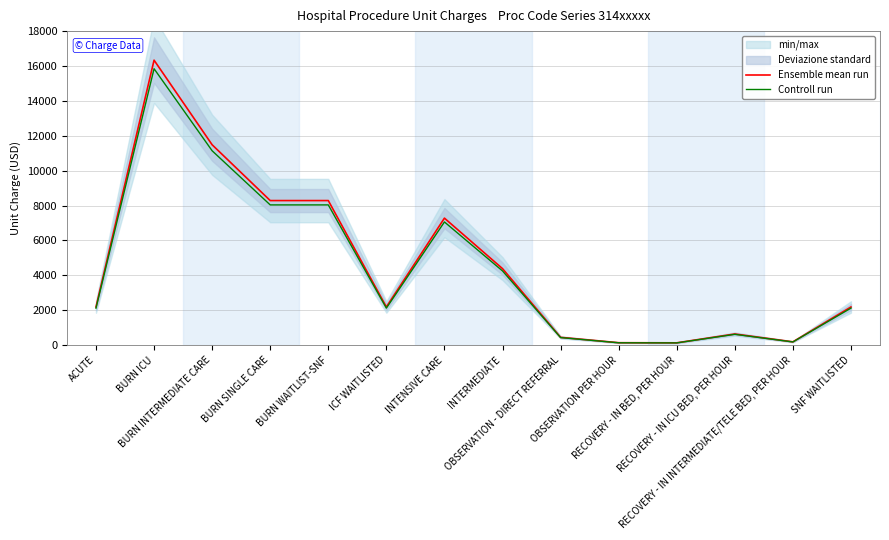

What position from the left is OBSERVATION PER HOUR?

10